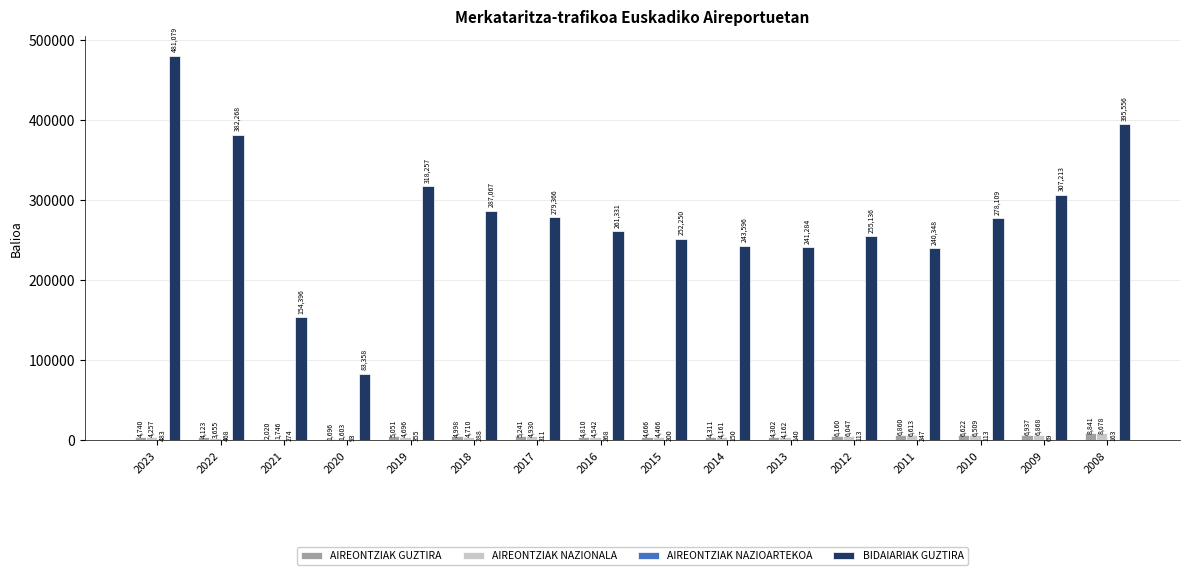

Which category has the highest value in the AIREONTZIAK GUZTIRA series?

2008